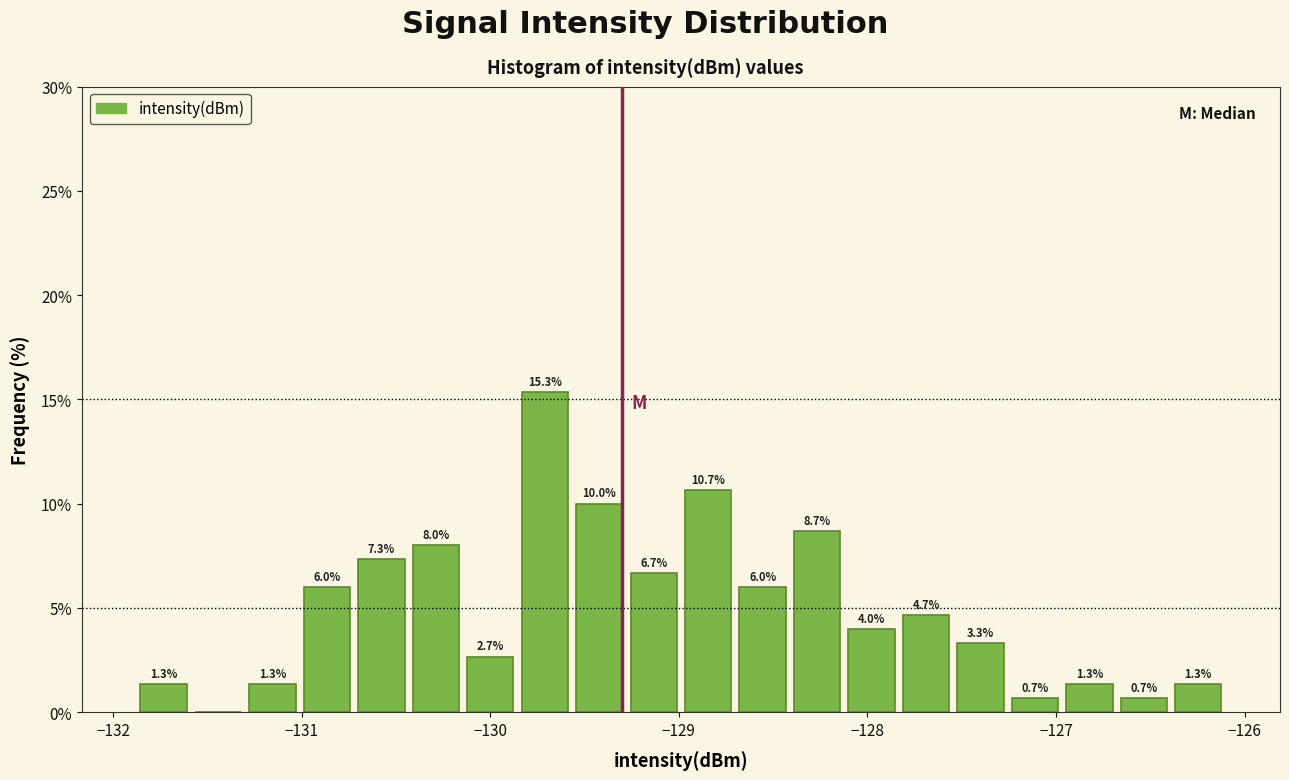

Read against the x-axis, roughly where is the centre of the tallest bar?

-129.7